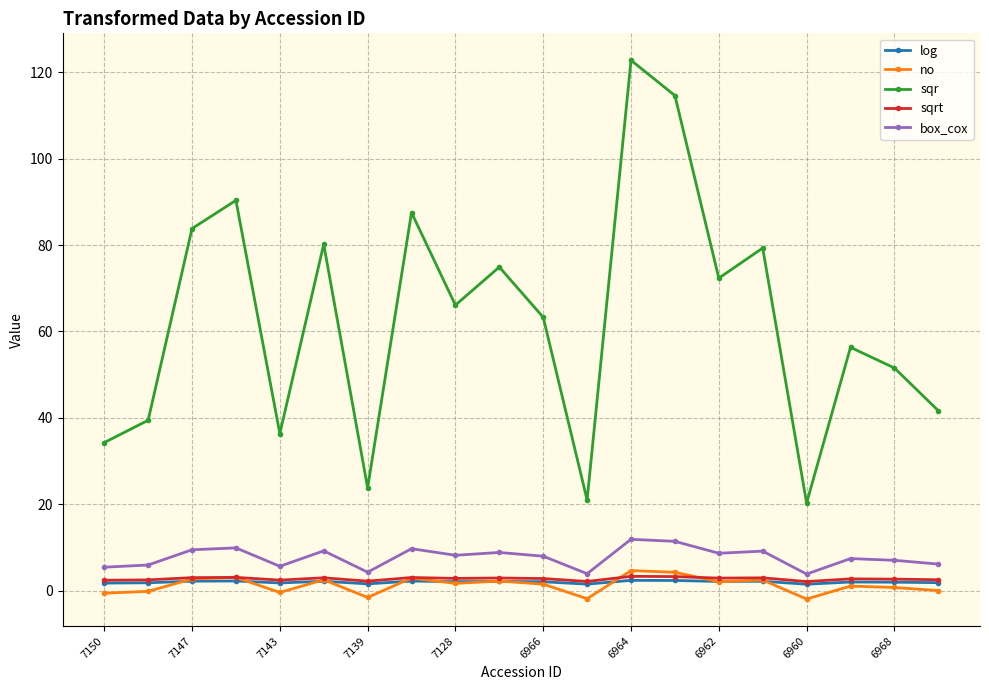

What are all the series names shown in the legend?

log, no, sqr, sqrt, box_cox